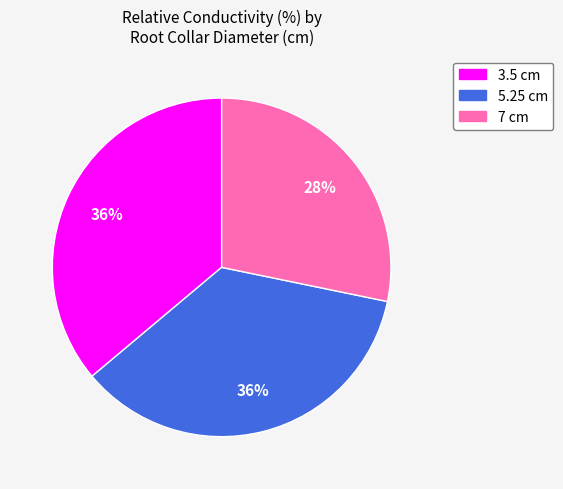

Does any single category account for the majority?

No